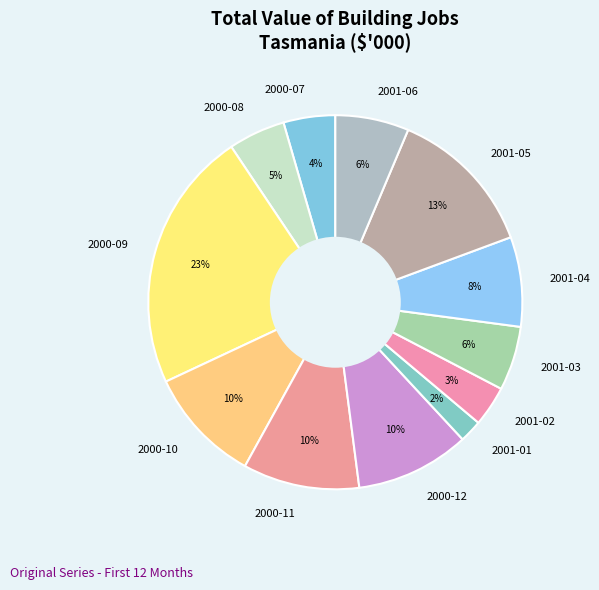

To the nearest percent, what is the difference between the largest and smallest slice percentages?

21%